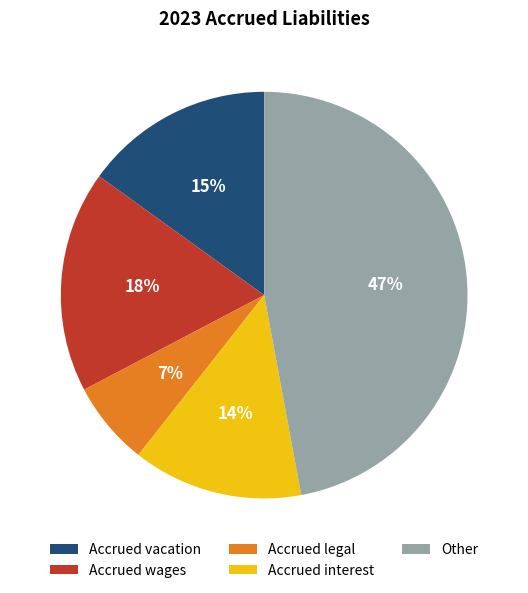

To the nearest percent, what is the difference between the Other and Accrued legal slice percentages?

40%